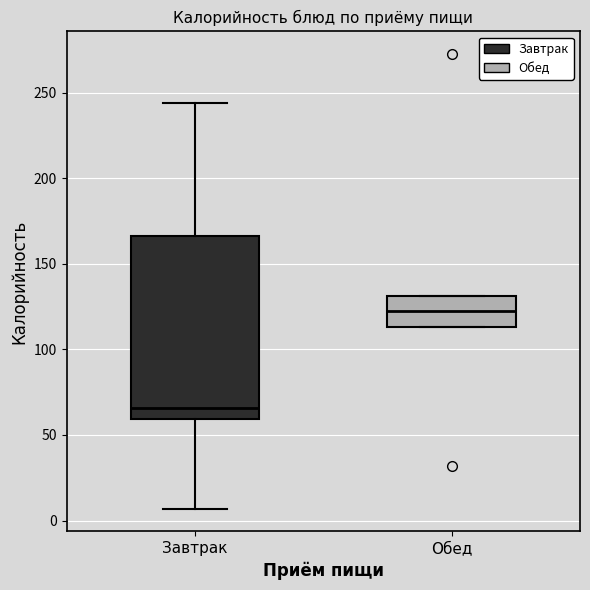

Where does the median line of the box for Обед sit on the y-axis? The values are not printed on the chart, so give them approximately, as read against the axis.

120